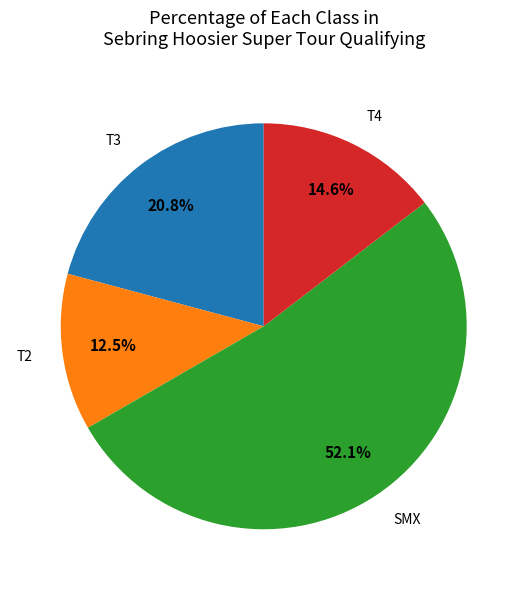

How many segments does this pie chart have?

4